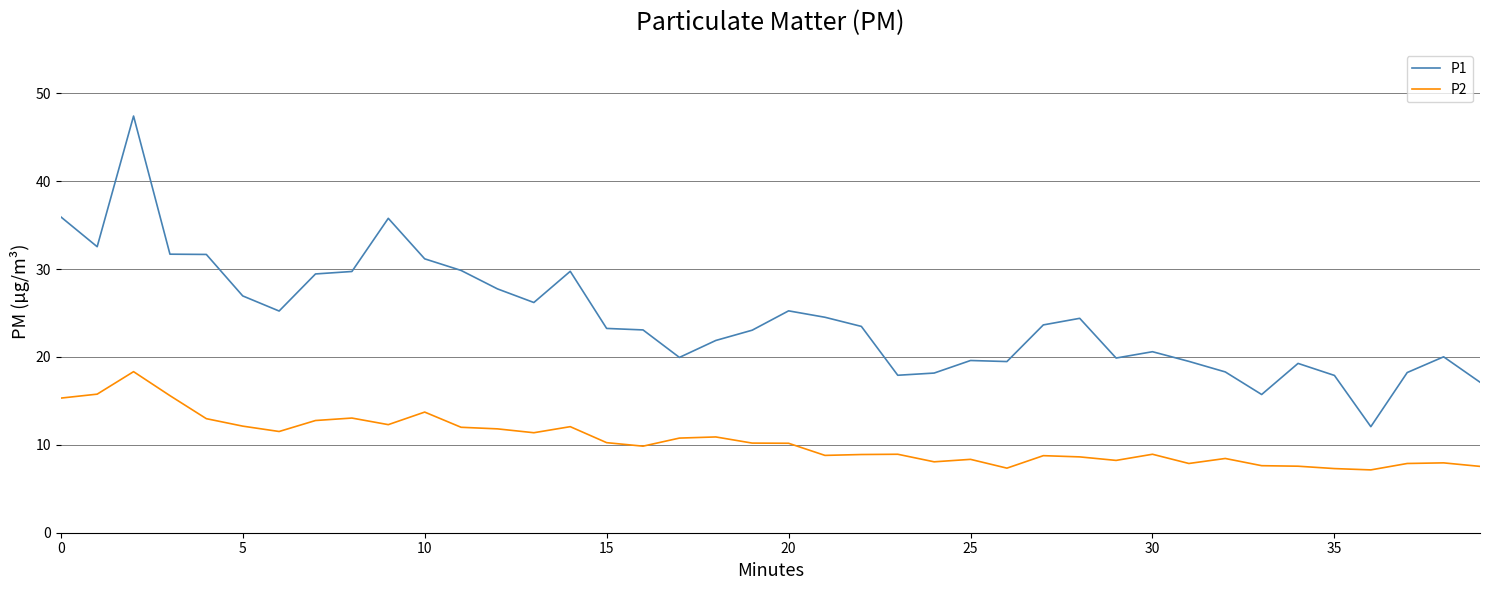

Which series has the widest spread of values?

P1